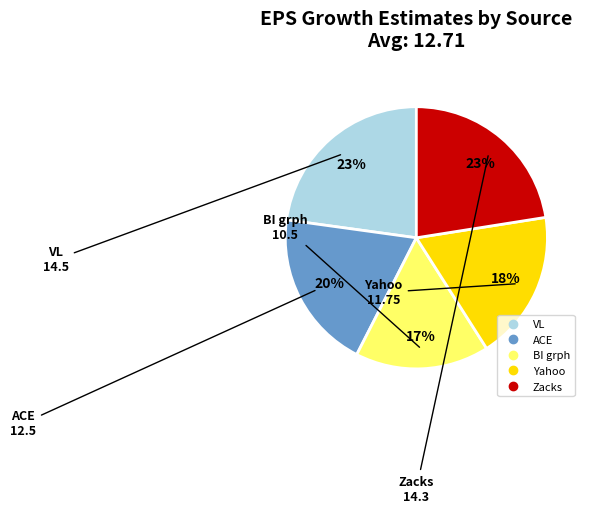

To the nearest percent, what is the average slice percentage?

20%